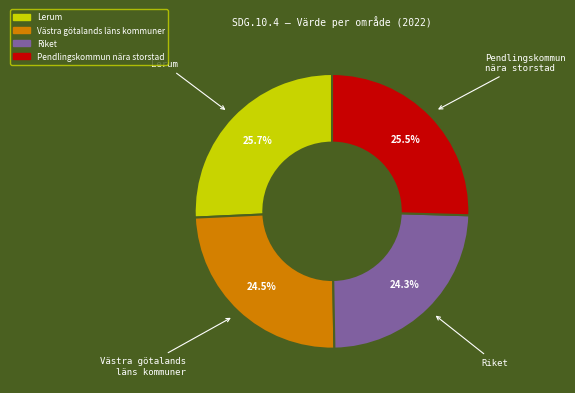

How many segments does this pie chart have?

4